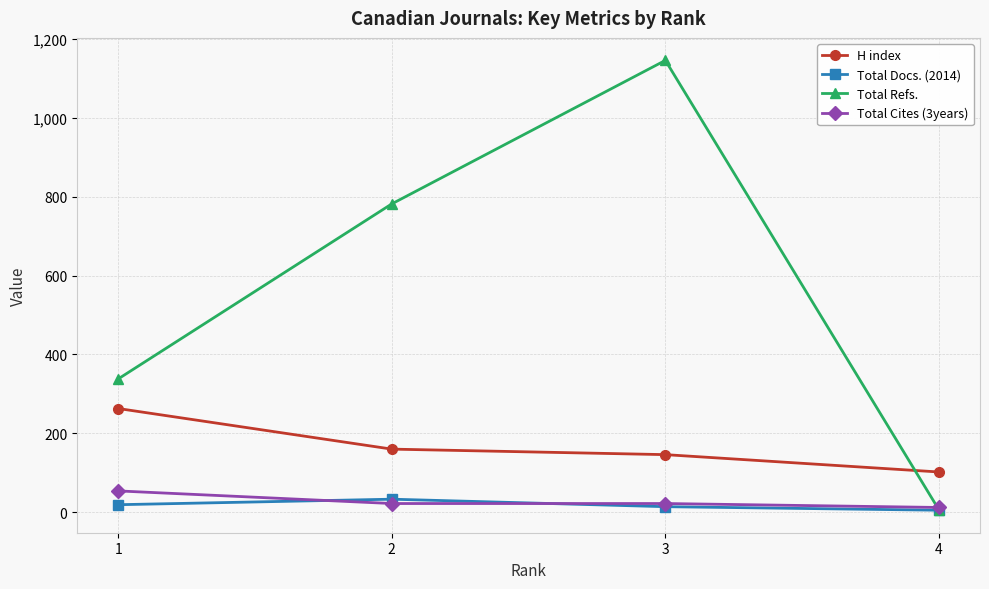

What is the value of the H index point at the 1st from the left?

263